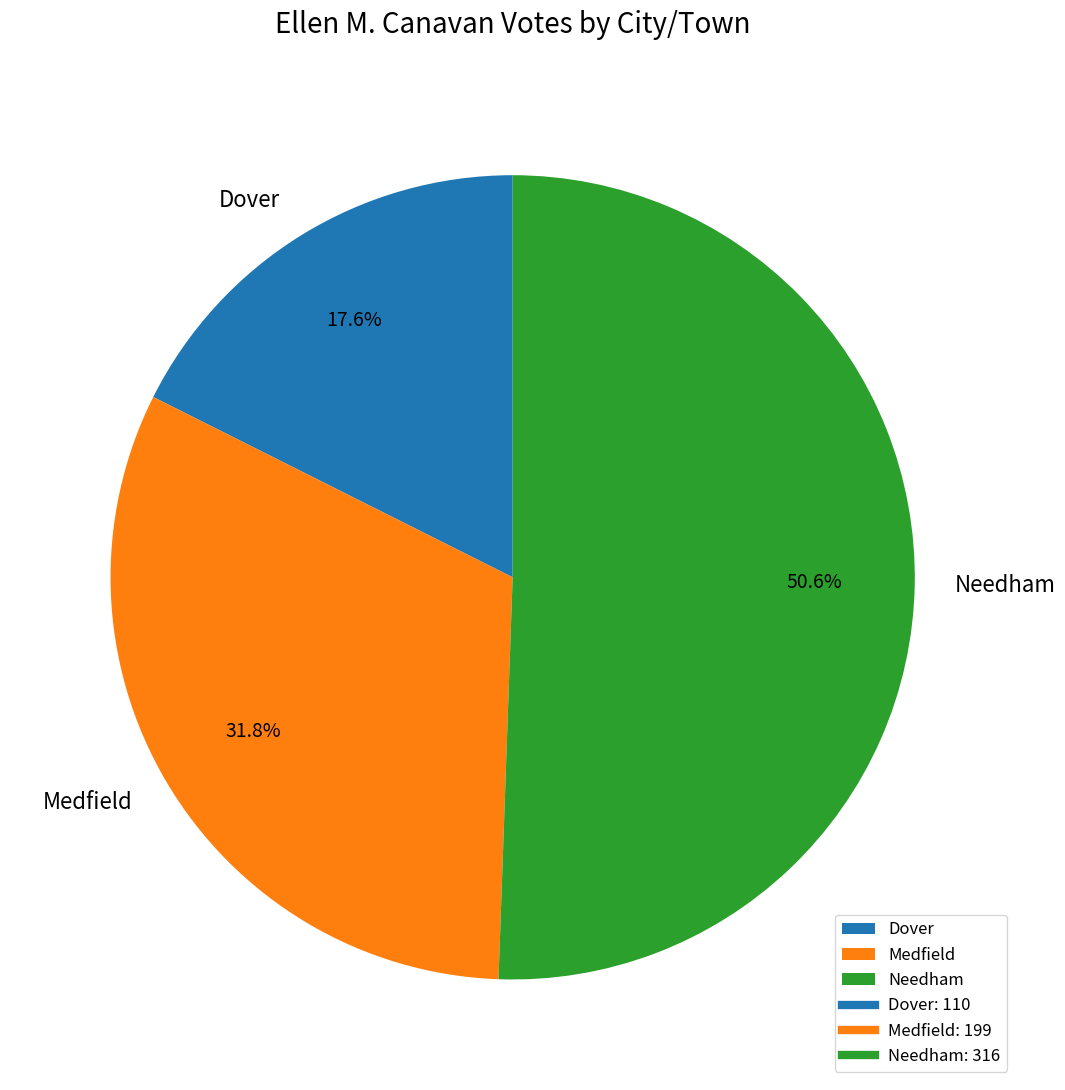

True or false: Needham accounts for 63% of the total.

False